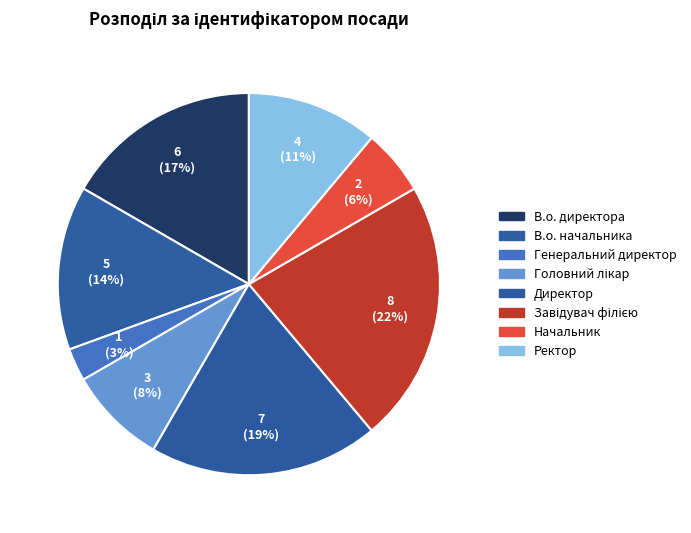

Is Начальник the majority of the pie?

No